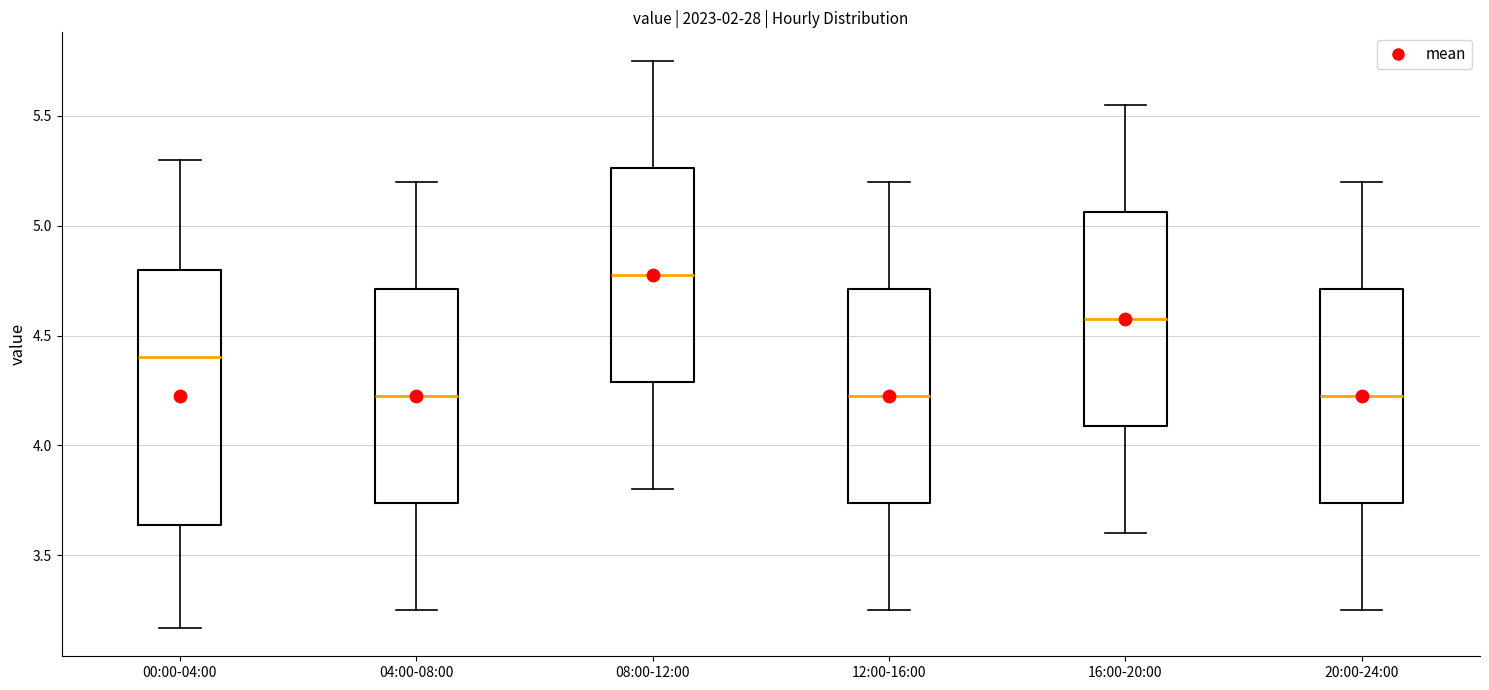

Which box is the tallest, from its lower edge to its upper edge?

00:00-04:00